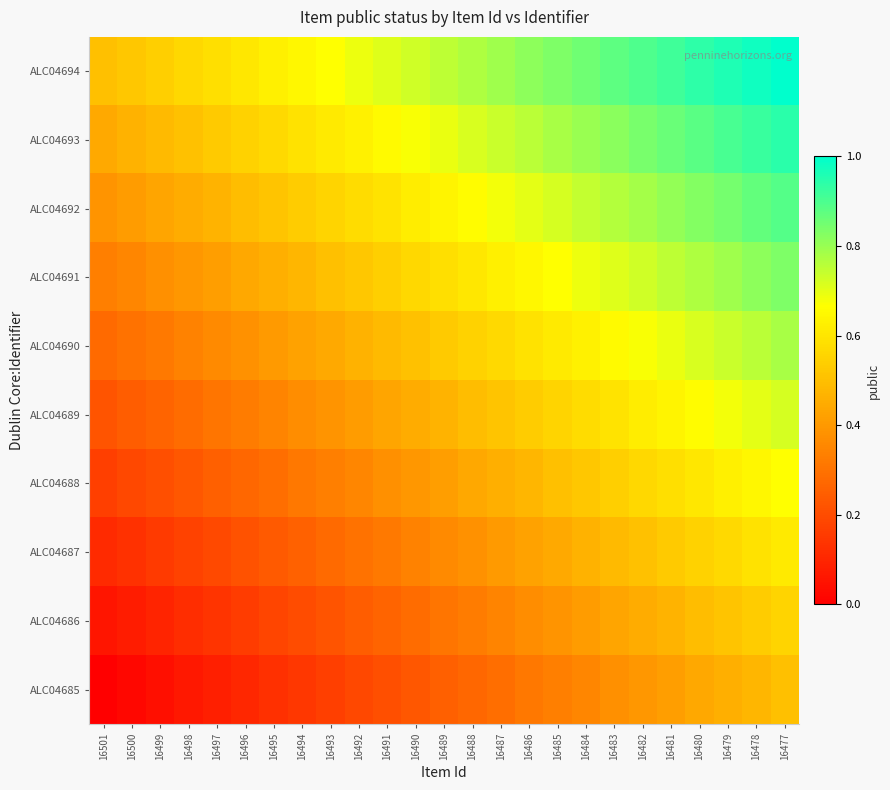

Rank the series at 16496 from highest to lowest value.

ALC04694, ALC04693, ALC04692, ALC04691, ALC04690, ALC04689, ALC04688, ALC04687, ALC04686, ALC04685